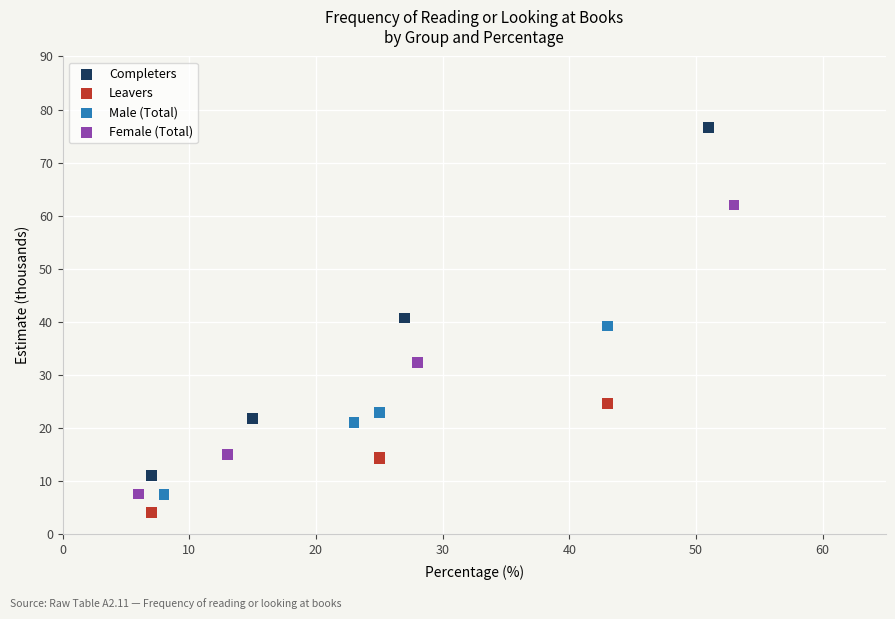

Which series contains the highest Y value?

Completers